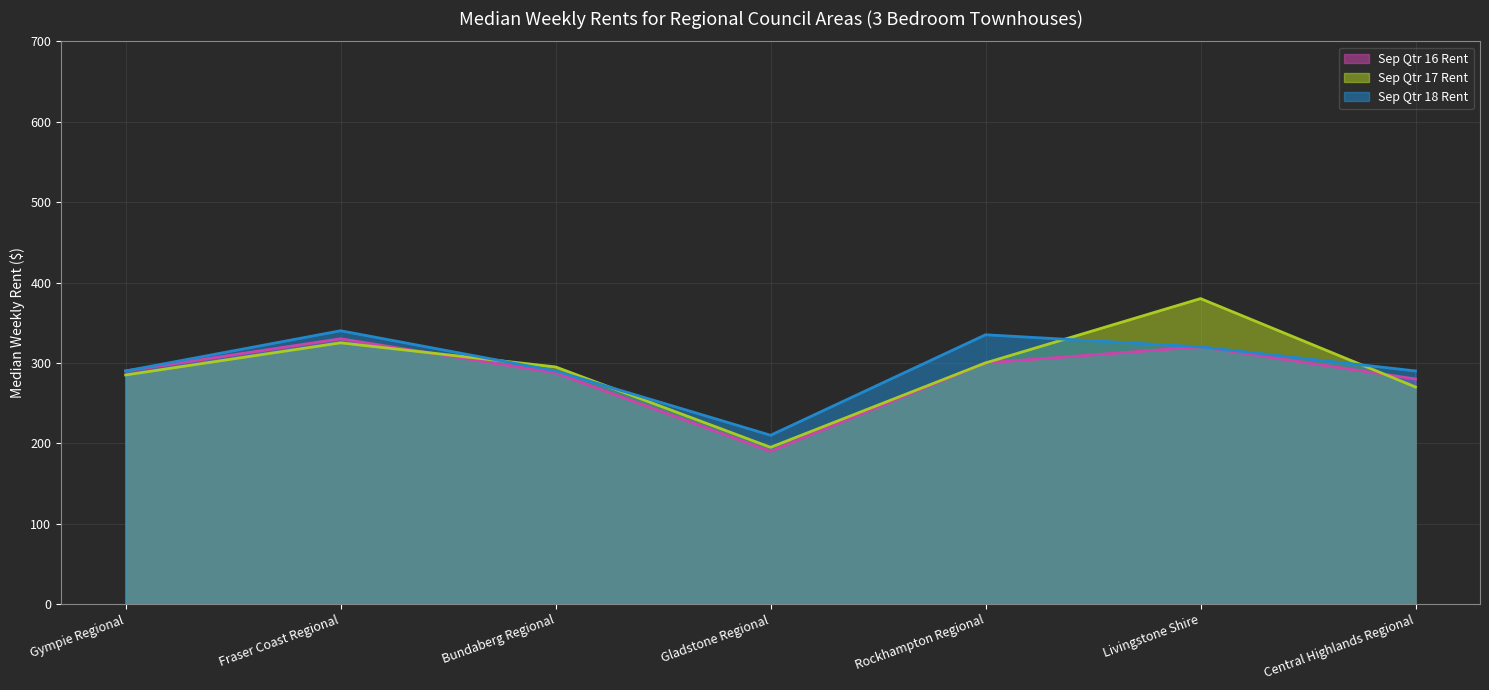

What is the sum of the Sep Qtr 18 Rent values at Livingstone Shire and Bundaberg Regional?

610.0